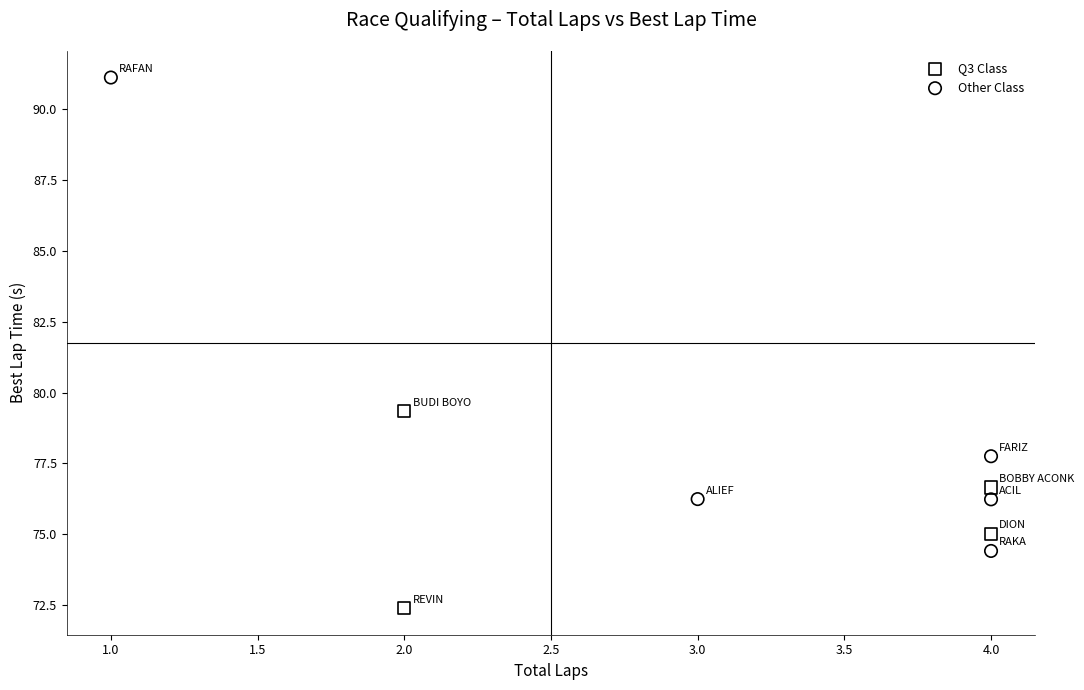

Which series has the largest Y range (max minus min)?

Other Class